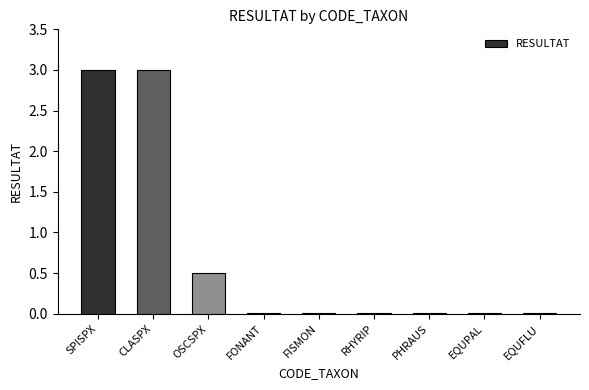

Is it true that the value at CLASPX is 4.9?

False